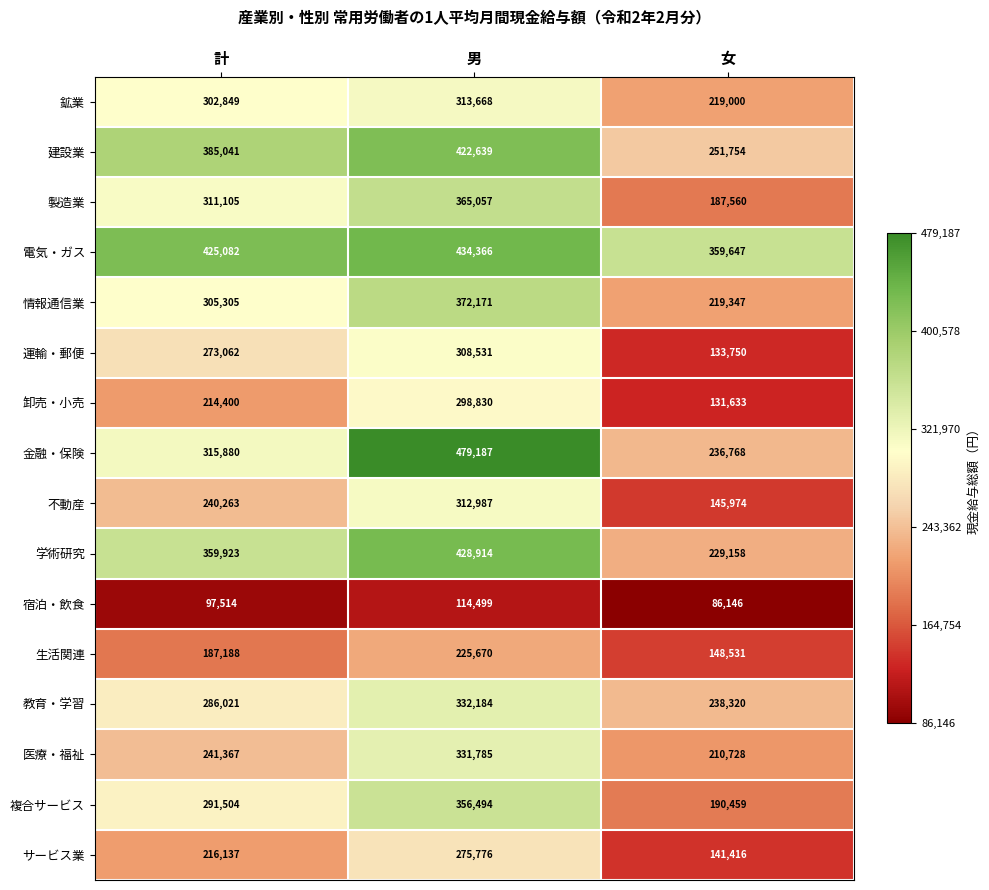

At which label does 電気・ガス reach its minimum?

女